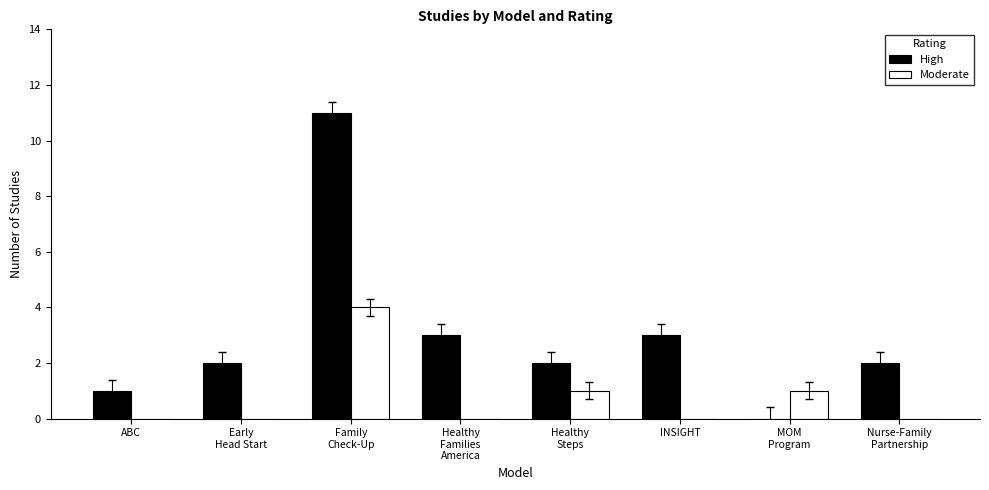

Which series has the largest total across all categories?

High